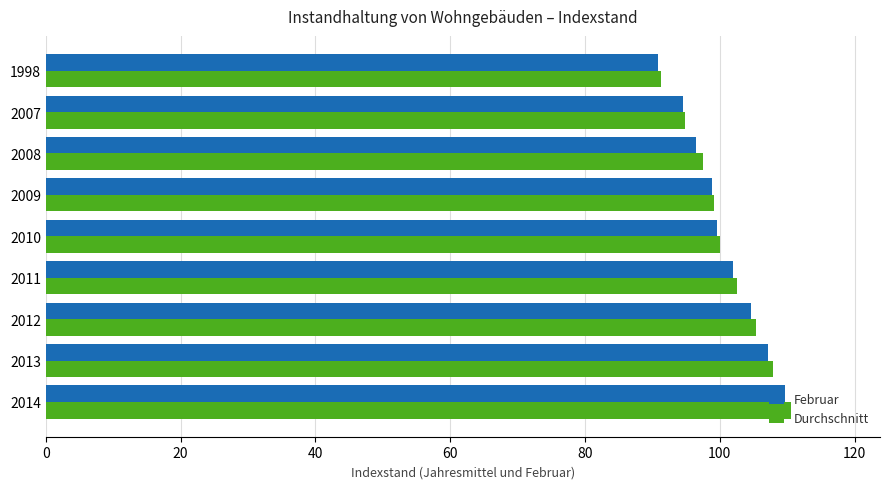

Is it true that Februar equals 65.8 at 2010?

False